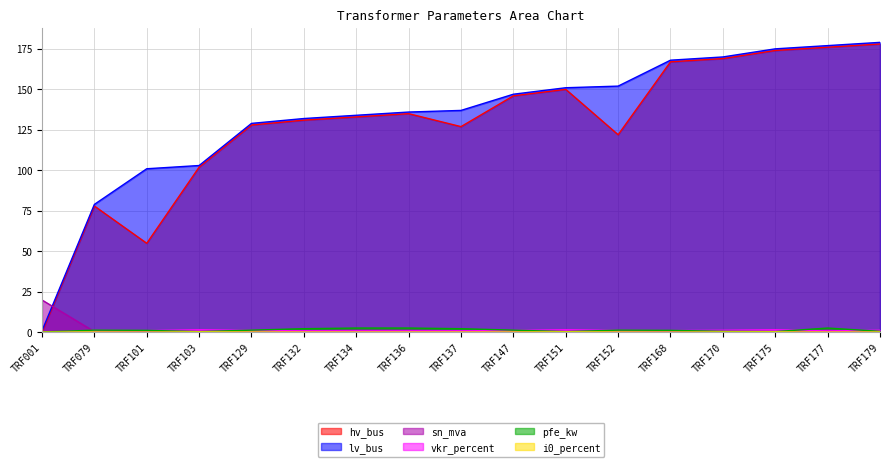

The value of i0_percent at TRF134 is 0.1. True or false?

False